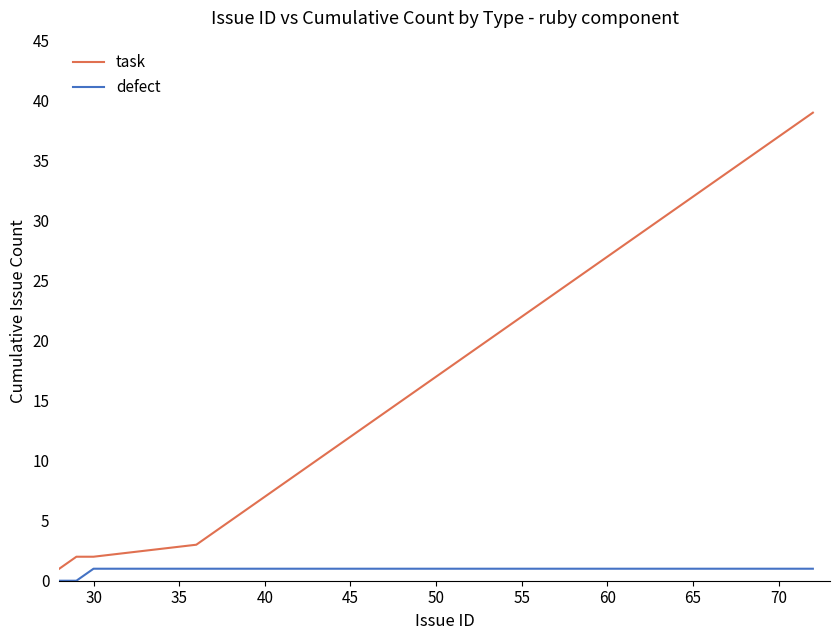

What is the average value of the task series?

20